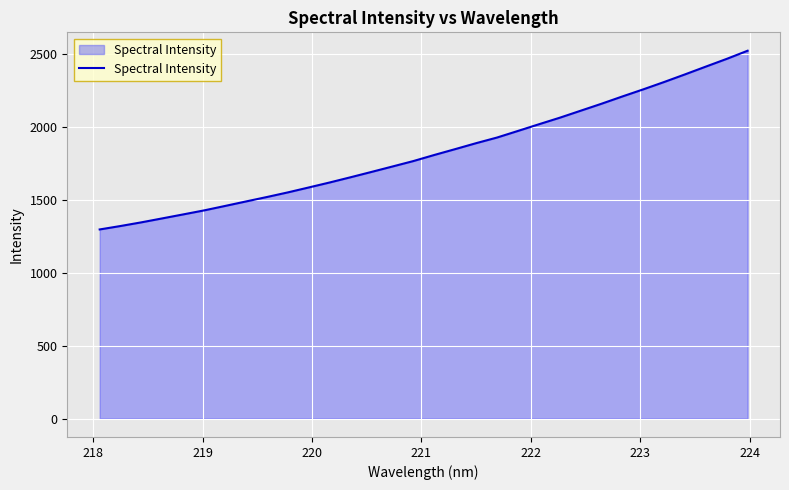

What is the maximum value shown in the chart?

2523.0